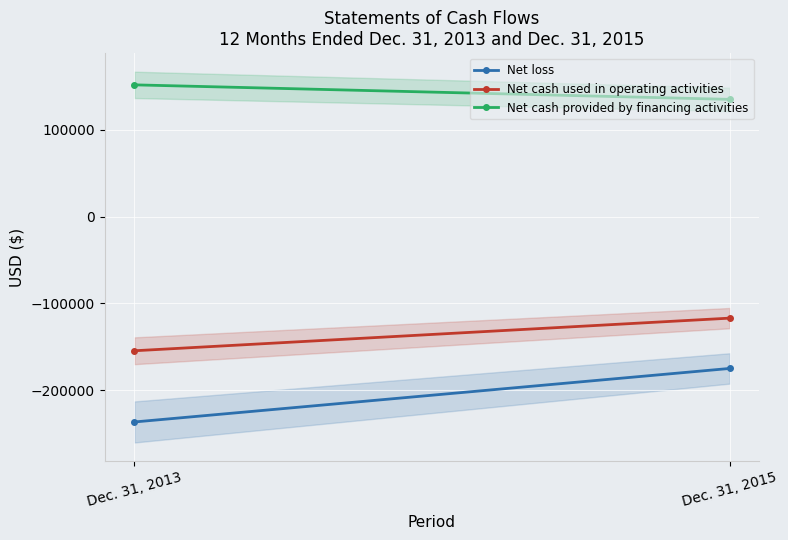

Rank the categories by Net cash used in operating activities value from lowest to highest.

Dec. 31, 2013, Dec. 31, 2015